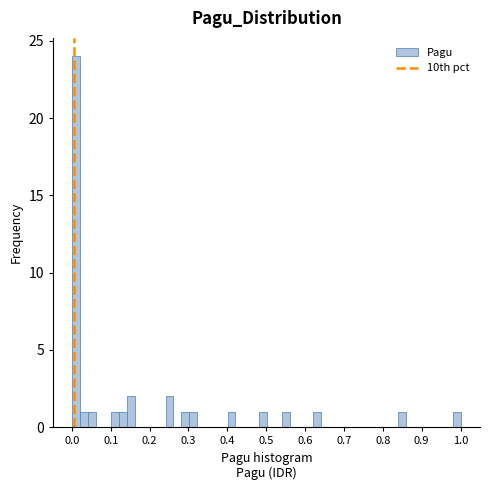

Read against the x-axis, roughly where is the centre of the tallest bar?

0.01